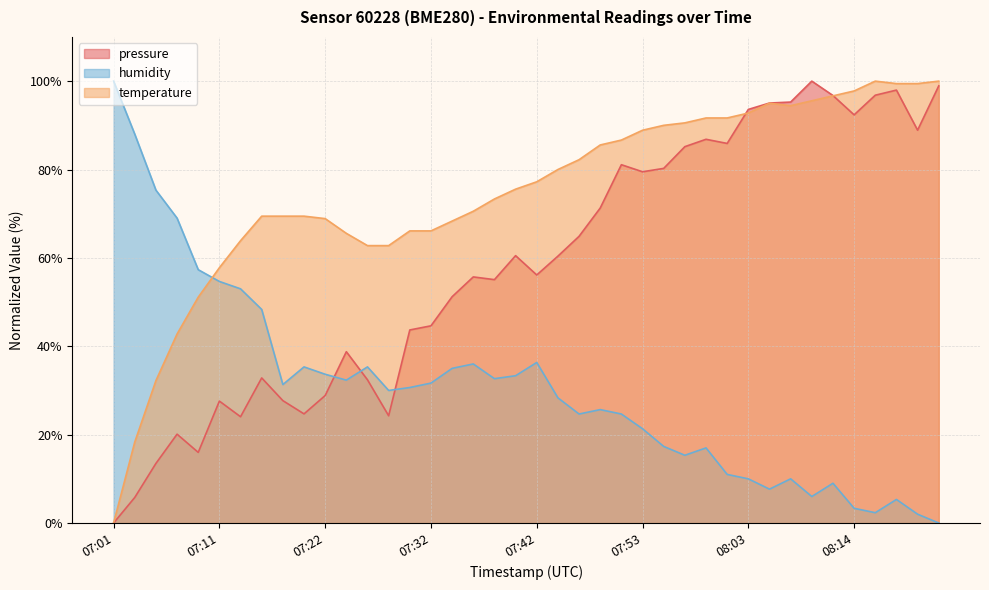

Reading right to left, list all the values displayed in this chart.

pressure: 98.9	88.9	98.0	96.8	92.4	96.7	100.0	95.3	95.0	93.6	85.9	86.8	85.2	80.3	79.5	81.1	71.3	64.9	60.4	56.1	60.5	55.1	55.7	51.2	44.6	43.7	24.3	32.4	38.8	28.9	24.7	27.7	32.8	24.1	27.6	16.0	20.1	13.5	5.8	0.0
temperature: 100.0	99.4	99.4	100.0	97.8	96.7	95.6	94.4	95.0	92.8	91.7	91.7	90.6	90.0	88.9	86.7	85.6	82.2	80.0	77.2	75.6	73.3	70.6	68.3	66.1	66.1	62.8	62.8	65.6	68.9	69.4	69.4	69.4	63.9	57.8	51.1	42.8	32.2	18.3	0.0
humidity: 0.0	2.0	5.3	2.3	3.3	9.0	6.0	10.0	7.7	10.0	11.0	17.0	15.3	17.3	21.3	24.7	25.7	24.7	28.3	36.3	33.3	32.7	36.0	35.0	31.7	30.7	30.0	35.3	32.3	33.7	35.3	31.3	48.3	53.0	54.7	57.3	69.0	75.3	88.0	100.0